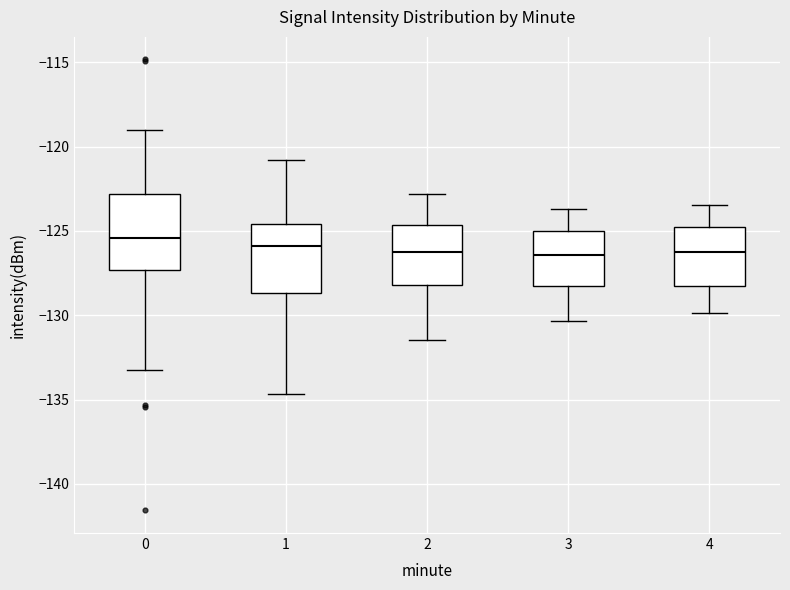

Reading left to right, transcribe this box plot: for each box, give where its median line is, the range the box spans, and where its two whiskers end, as read against the y-axis. The values are not printed on the chart, so give them approximately, as read against the axis.

0: median -125.5, box -127.5 to -123.0, whiskers -133.0 to -119.0
1: median -126.0, box -128.5 to -124.5, whiskers -134.5 to -121.0
2: median -126.0, box -128.0 to -124.5, whiskers -131.5 to -123.0
3: median -126.5, box -128.5 to -125.0, whiskers -130.5 to -123.5
4: median -126.0, box -128.5 to -125.0, whiskers -130.0 to -123.5